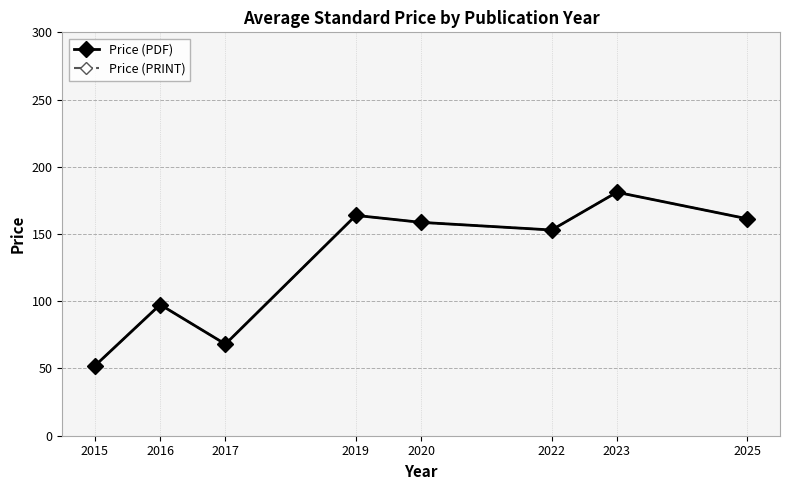

Is this an area chart (filled region under the line)?

No